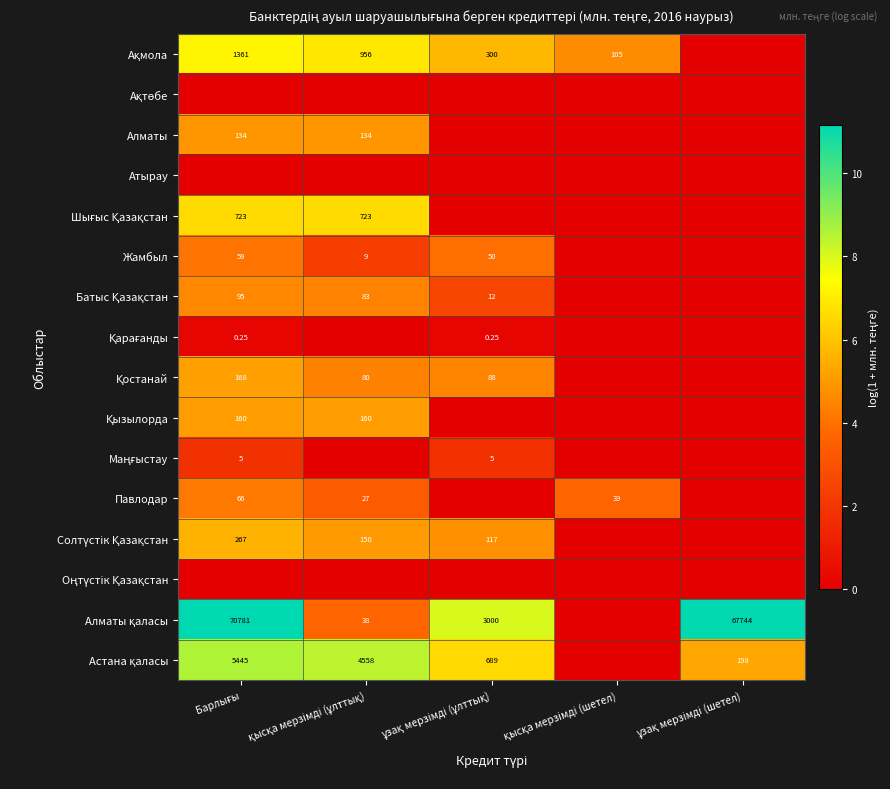

What is the difference between the maximum and minimum values in the Ақмола series?

7.2